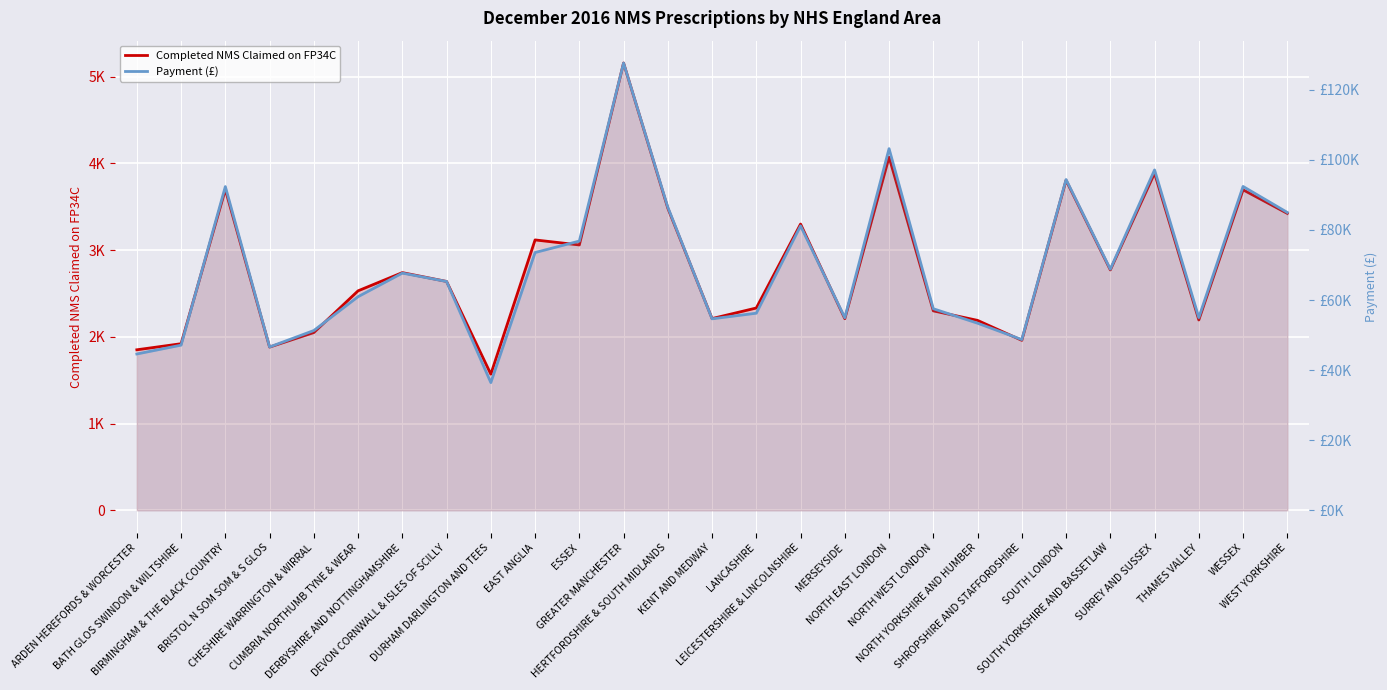

How many lines are shown in the chart?

2